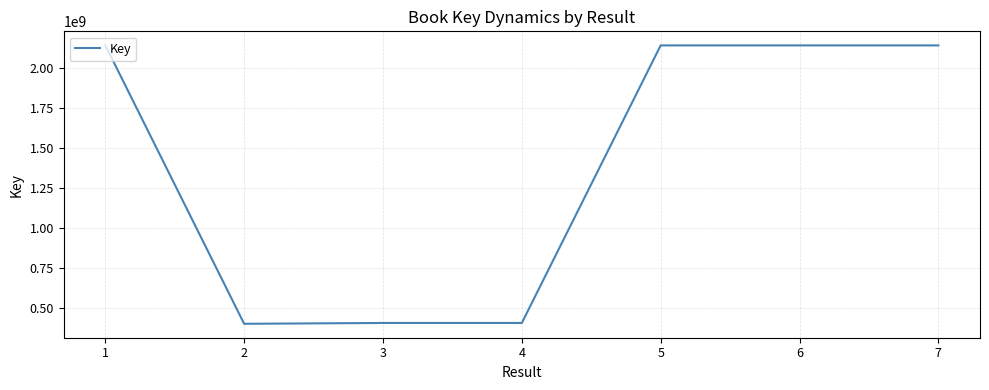

What is the average value?

1396184263